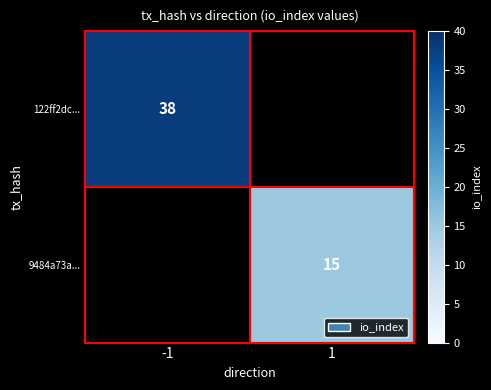

The value of 9484a73a... at 1 is 15. True or false?

True